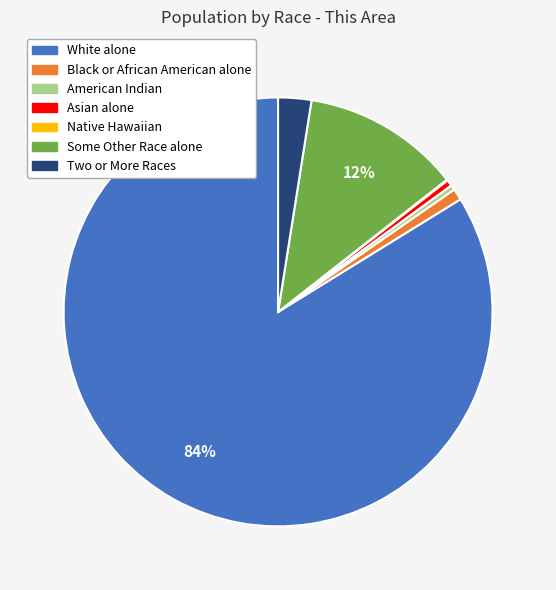

To the nearest percent, what is the average slice percentage?

14%